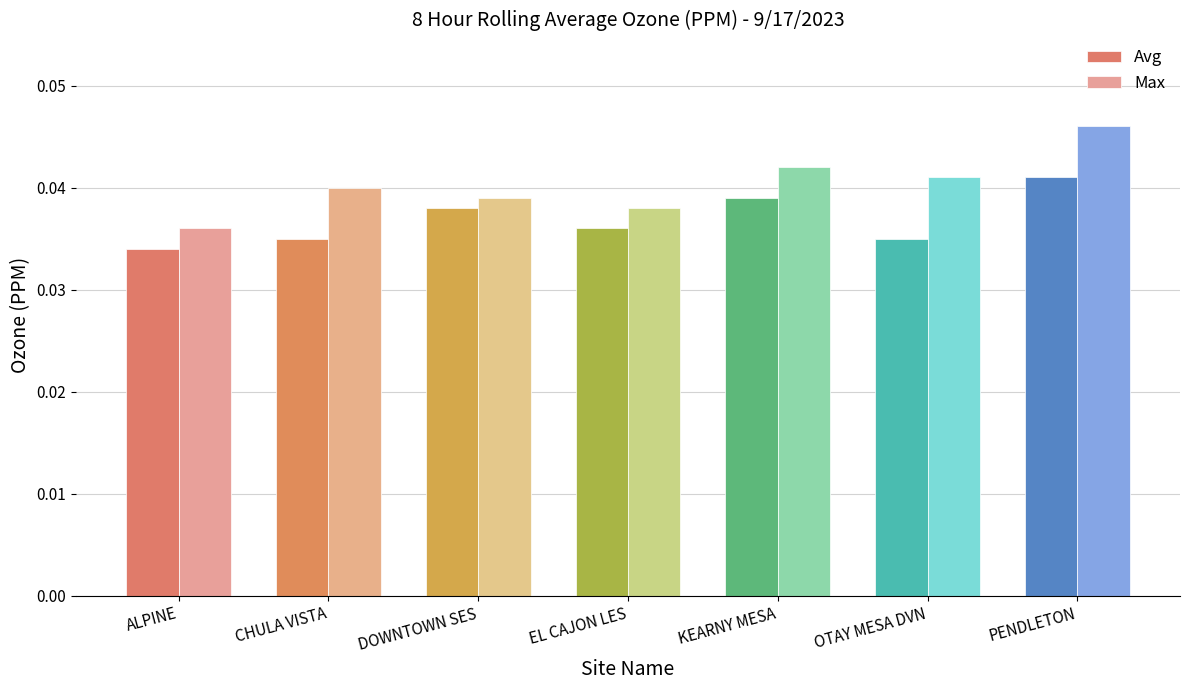

What are all the series names shown in the legend?

Avg, Max